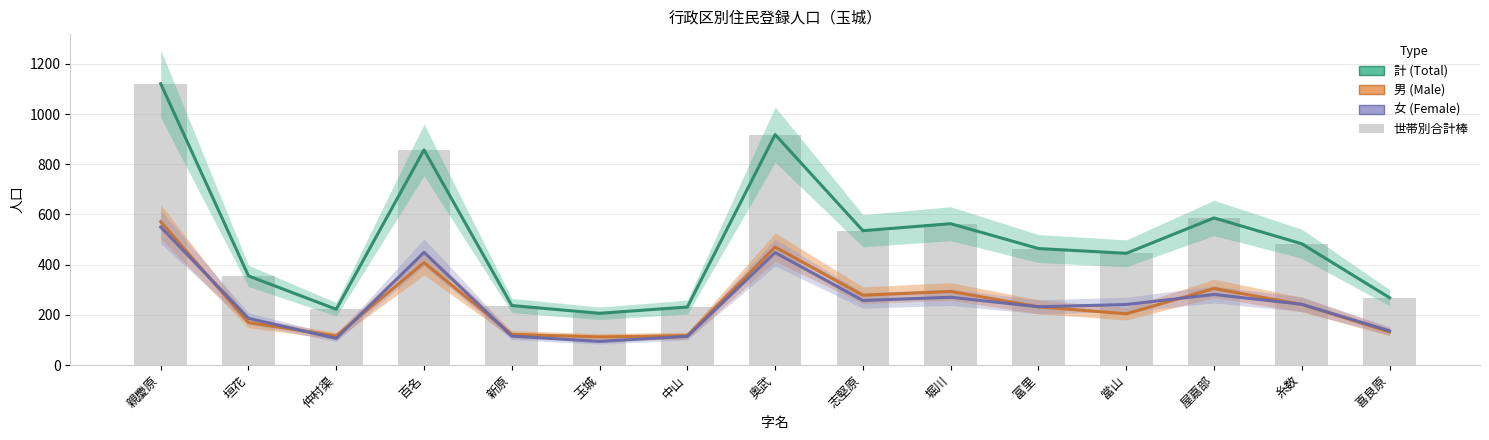

What is the difference between the maximum and minimum values in the 女 series?

456